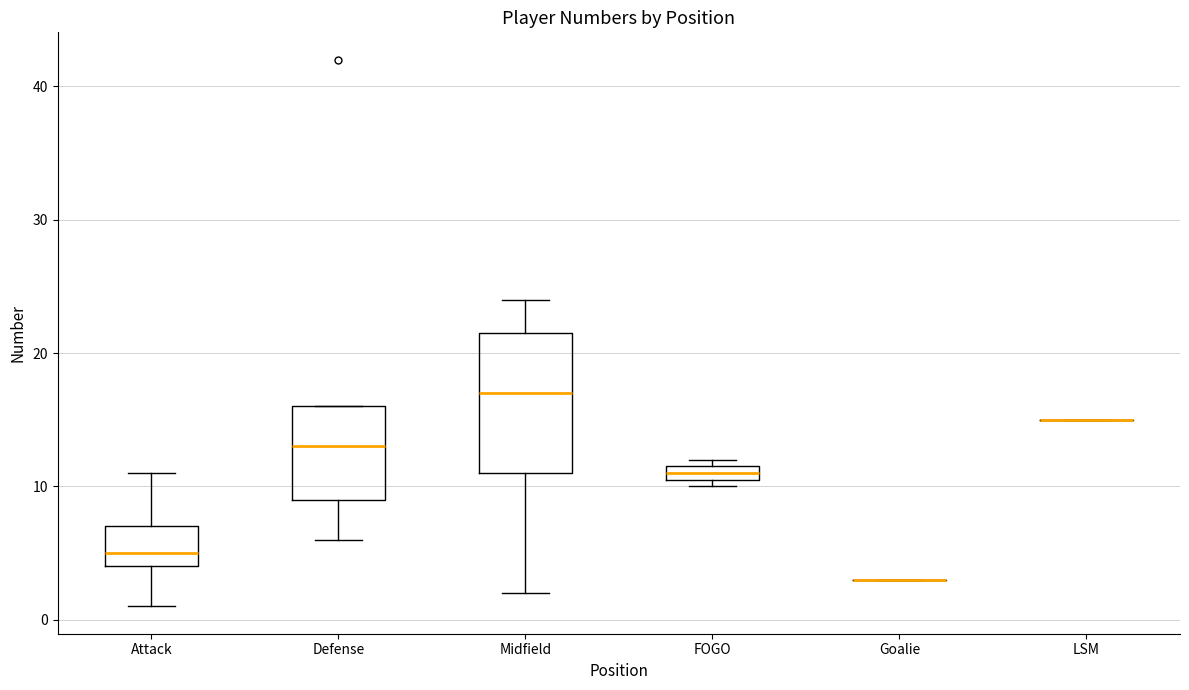

Where is the lower edge of the box for Defense on the y-axis? The values are not printed on the chart, so give them approximately, as read against the axis.

9